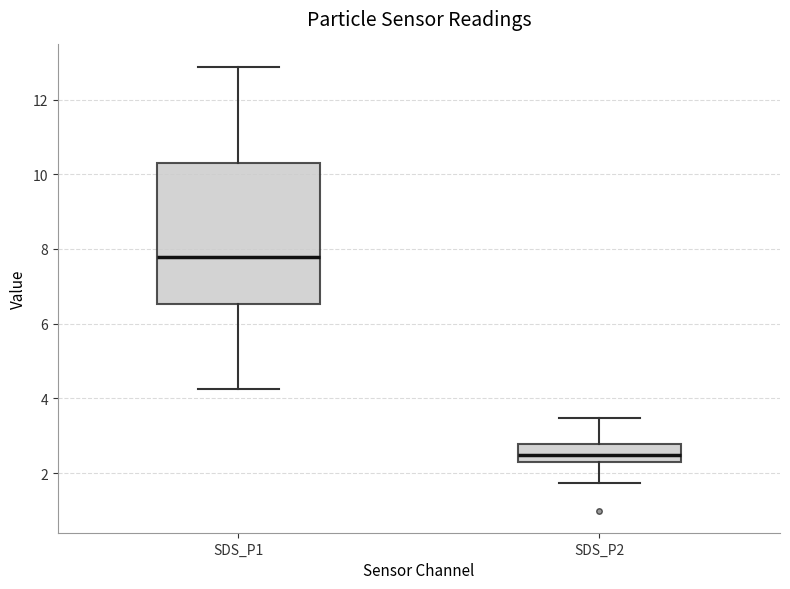

Reading left to right, transcribe this box plot: for each box, give where its median line is, the range the box spans, and where its two whiskers end, as read against the y-axis. The values are not printed on the chart, so give them approximately, as read against the axis.

SDS_P1: median 7.8, box 6.6 to 10.4, whiskers 4.2 to 12.8
SDS_P2: median 2.4, box 2.2 to 2.8, whiskers 1.8 to 3.4